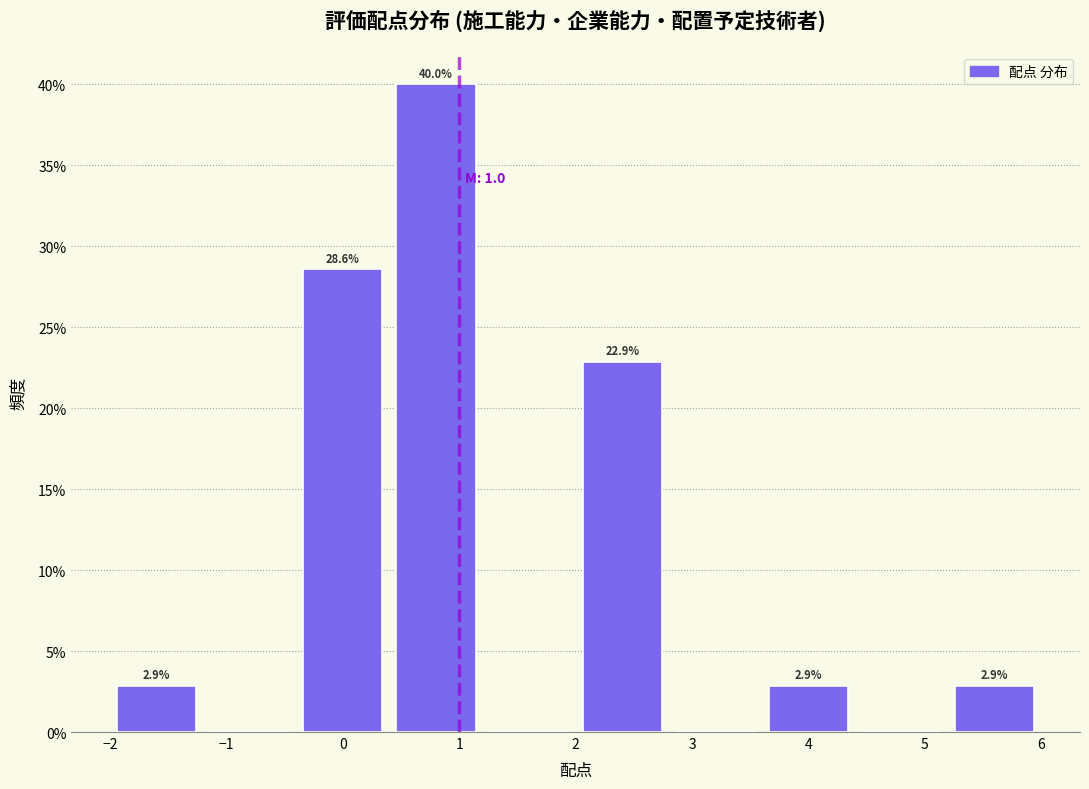

Which range on the x-axis has the tallest bar?

0.4 to 1.2